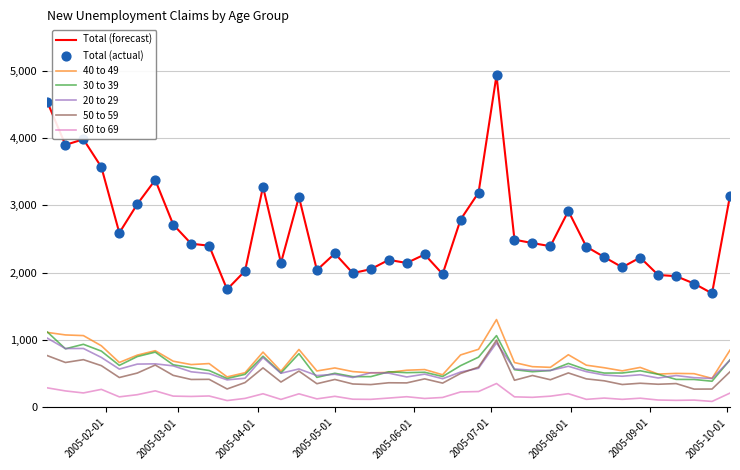

Which series has the widest spread of values?

Total (forecast)